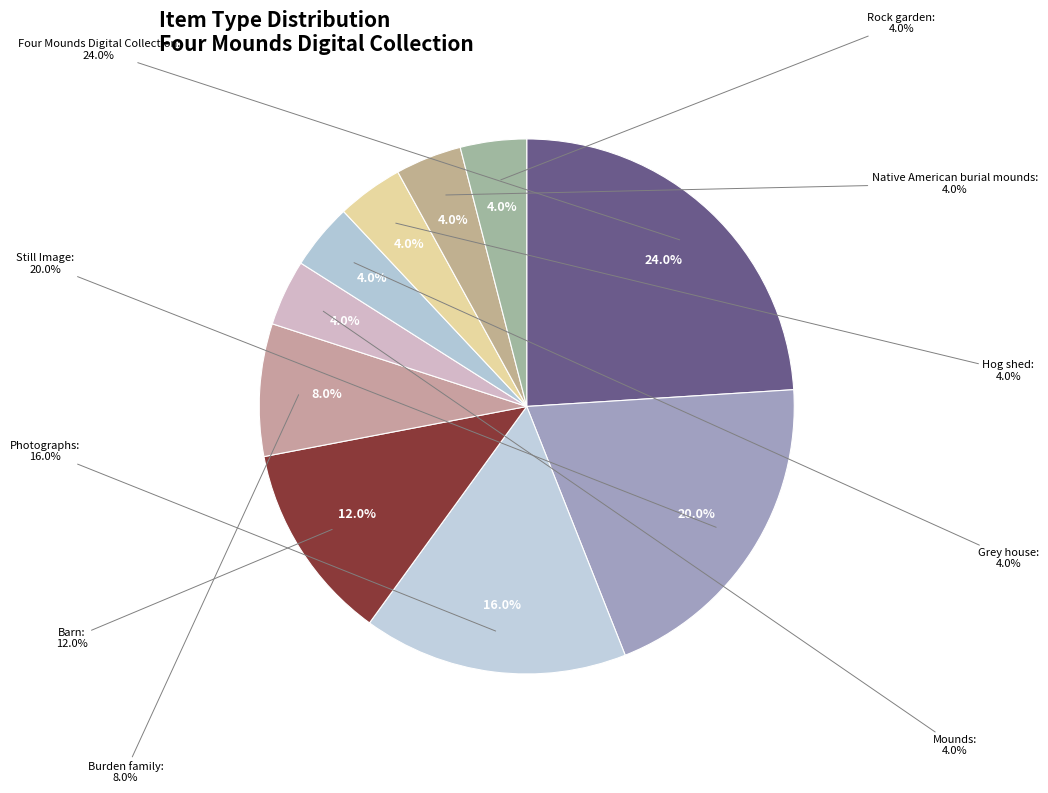

To the nearest percent, what is the combined percentage of Mounds and Barn?

16%